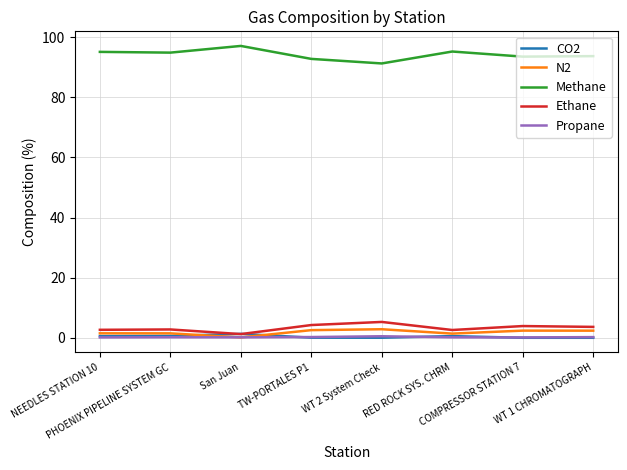

Which series has the largest total across all categories?

Methane